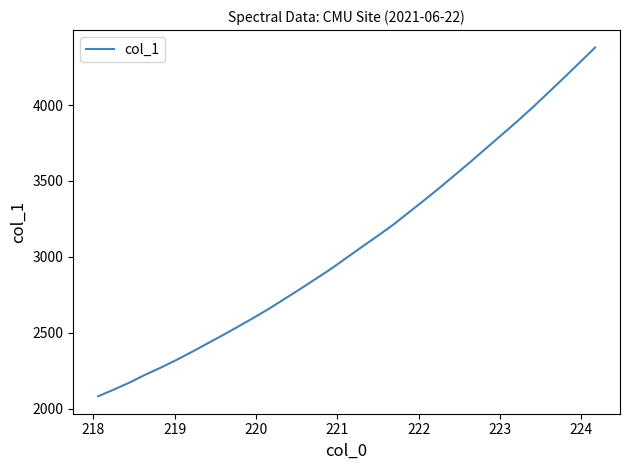

What is the minimum value shown in the chart?

2082.2